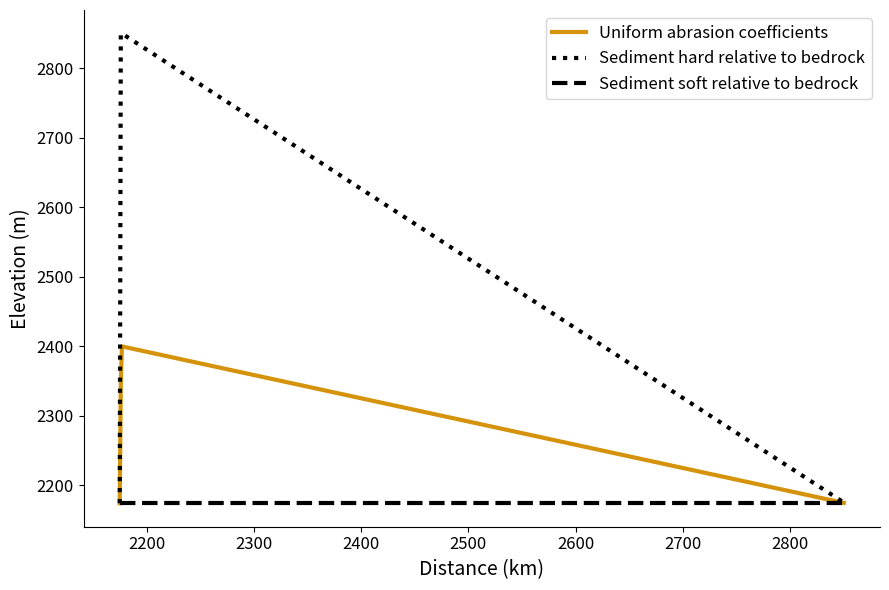

What is the maximum value shown in the chart?

2850.0